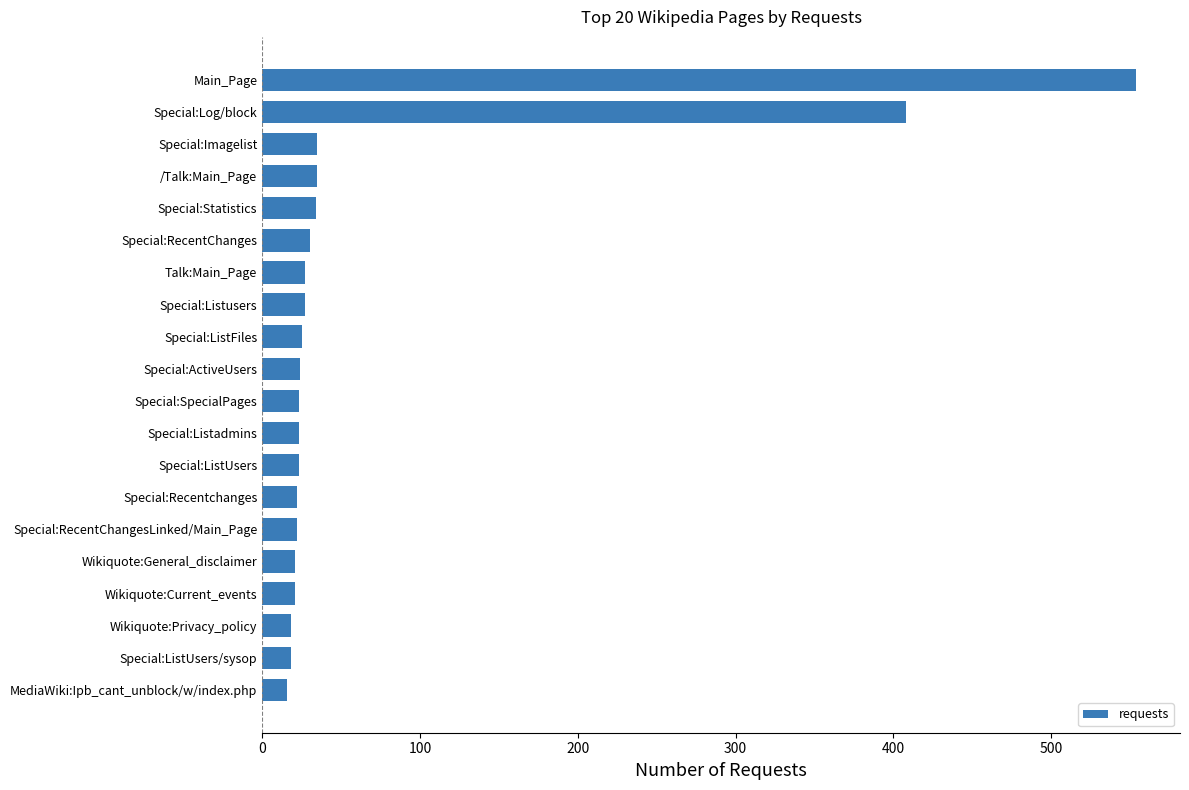

At which label is the value closest to 285?

Special:Log/block